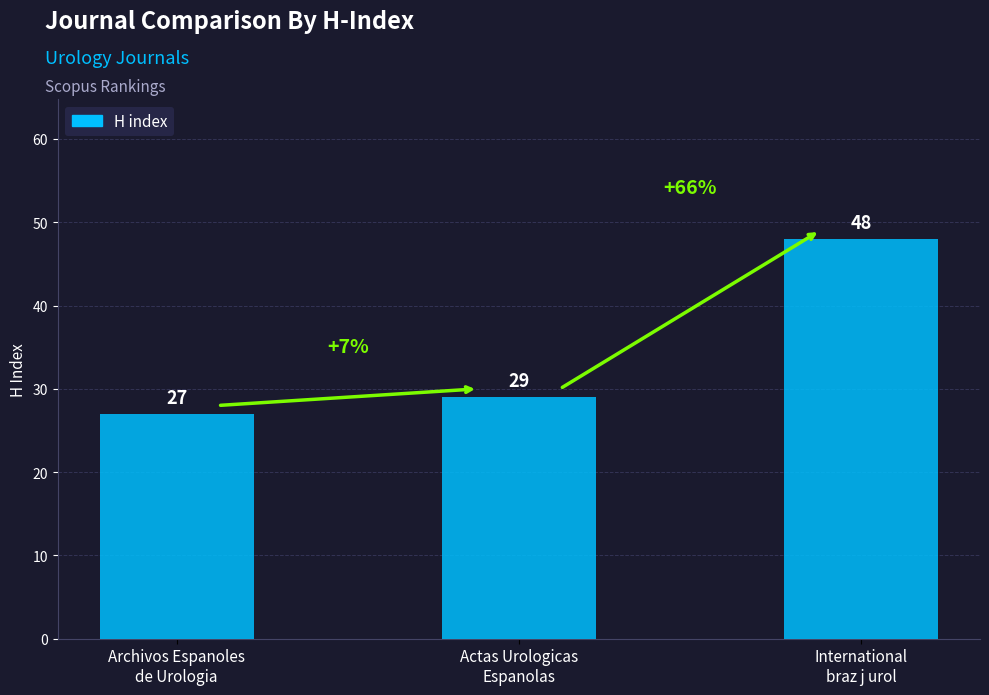

Reading left to right, transcribe all the data shown in this chart.

Archivos Espanoles
de Urologia=27	Actas Urologicas
Espanolas=29	International
braz j urol=48